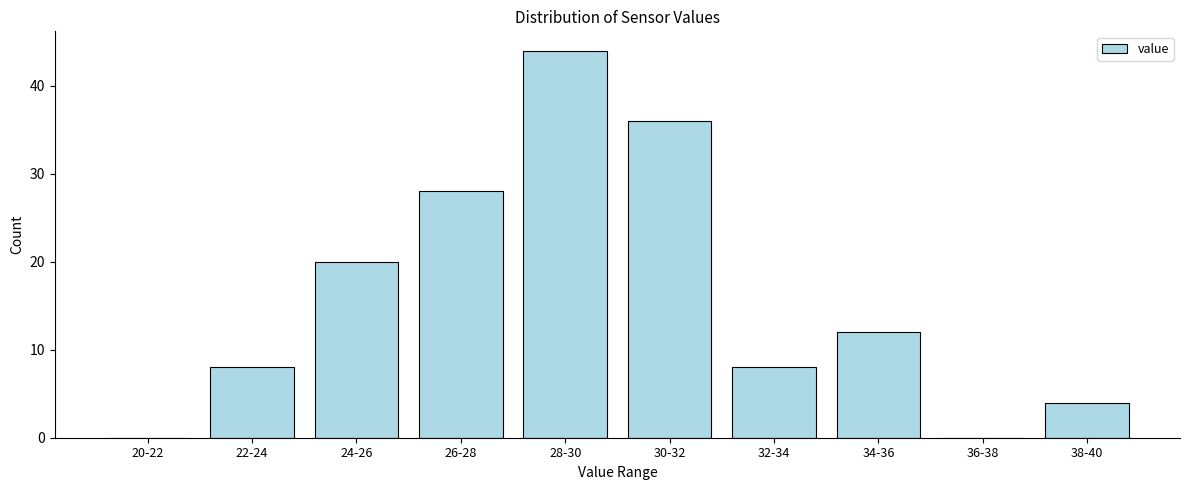

Reading left to right, transcribe all the data shown in this chart.

20-22=0	22-24=8	24-26=20	26-28=28	28-30=44	30-32=36	32-34=8	34-36=12	36-38=0	38-40=4